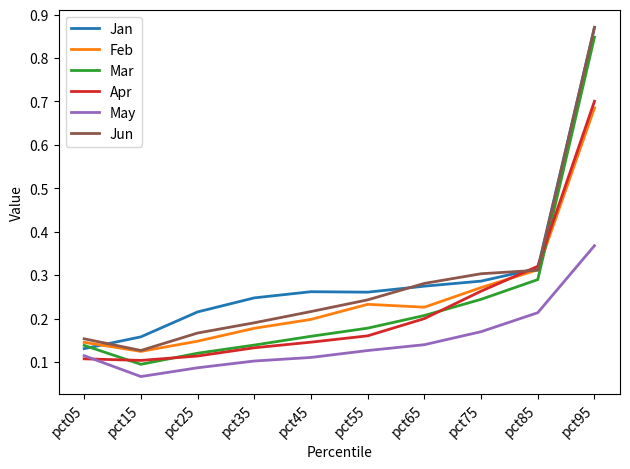

How many series are shown in this chart?

6